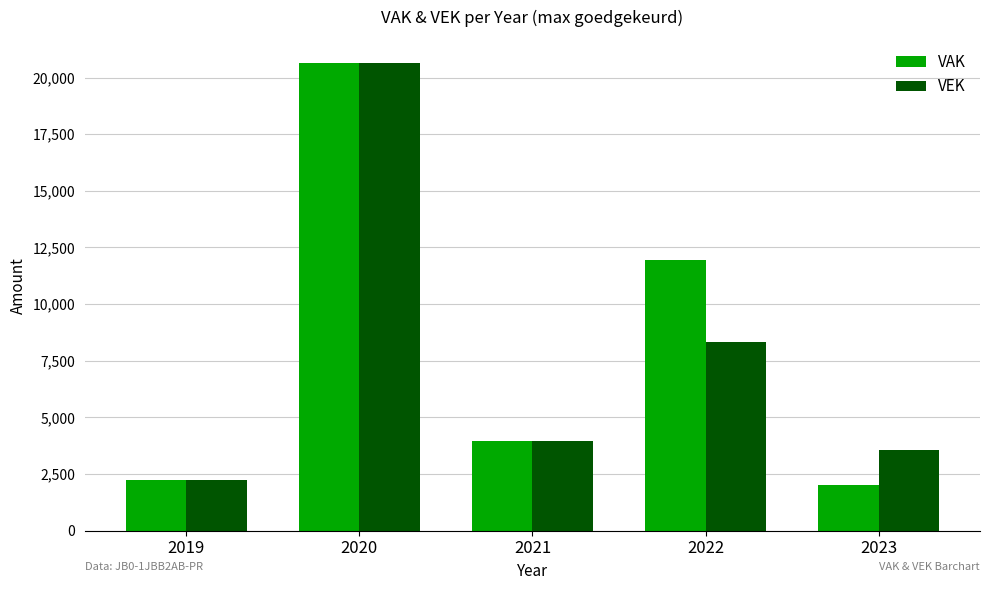

At 2023, list the series in order from smallest to largest.

VAK, VEK